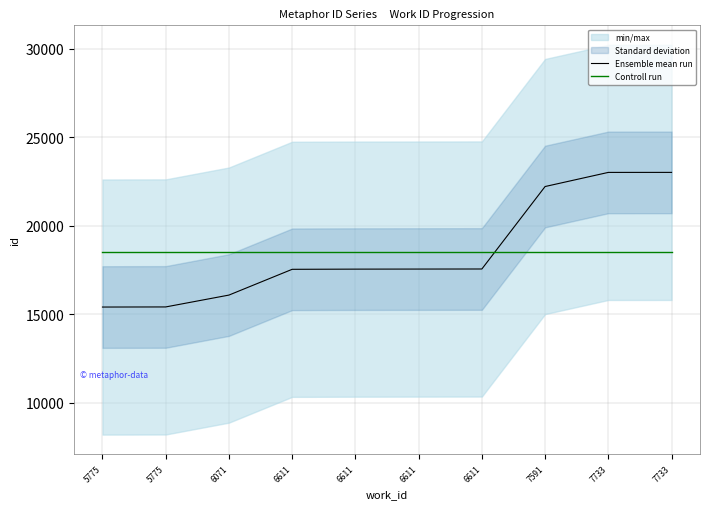

At how many categories does at least one series exceed 16628?

10